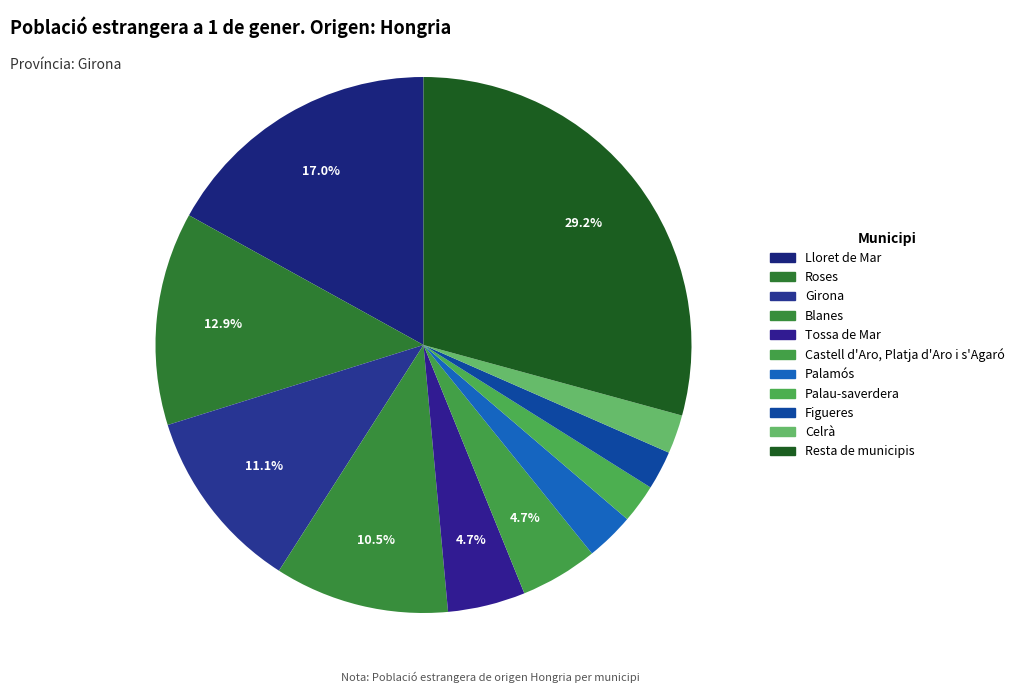

Does Girona account for over 50% of the chart?

No